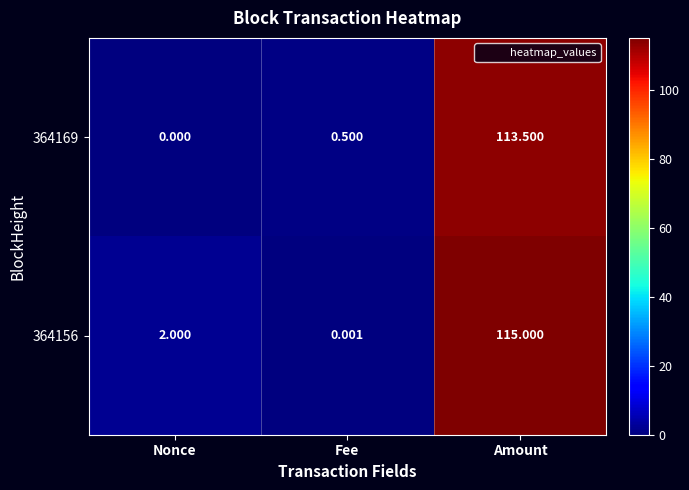

List the series in order of their overall mean, highest first.

364156, 364169